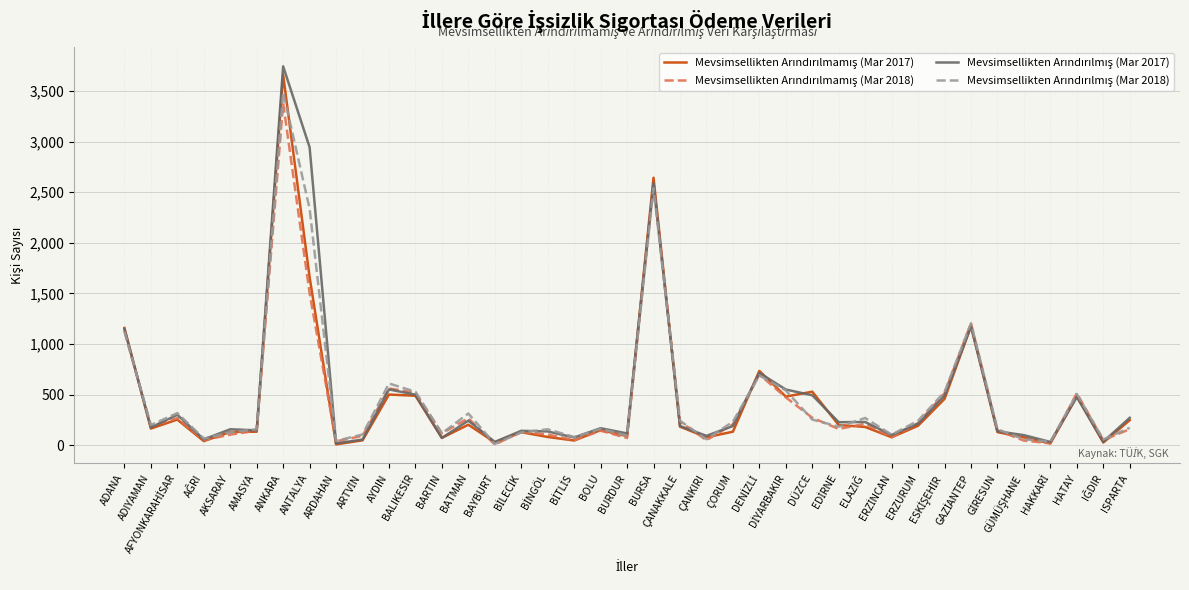

What is the maximum value shown in the chart?

3743.0